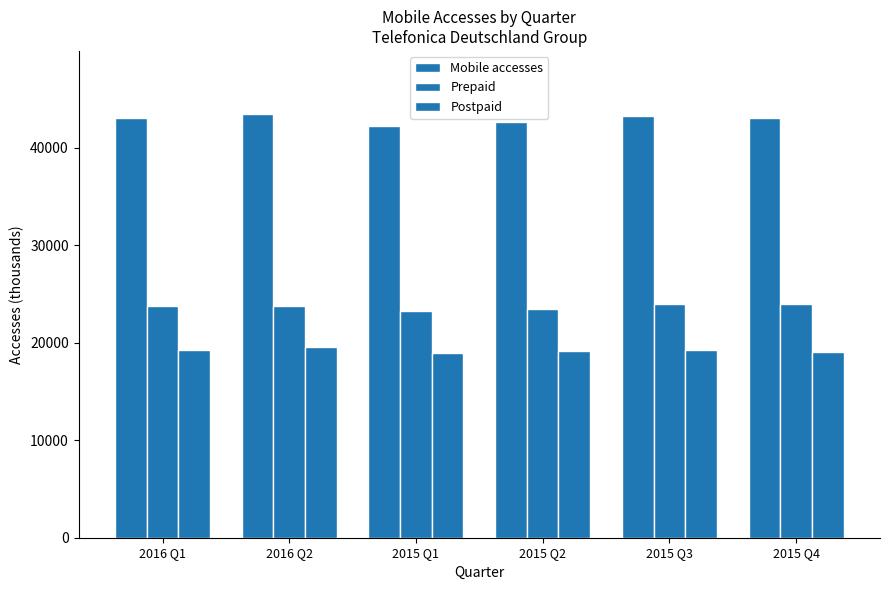

At which label does Mobile accesses reach its peak?

2016 Q2